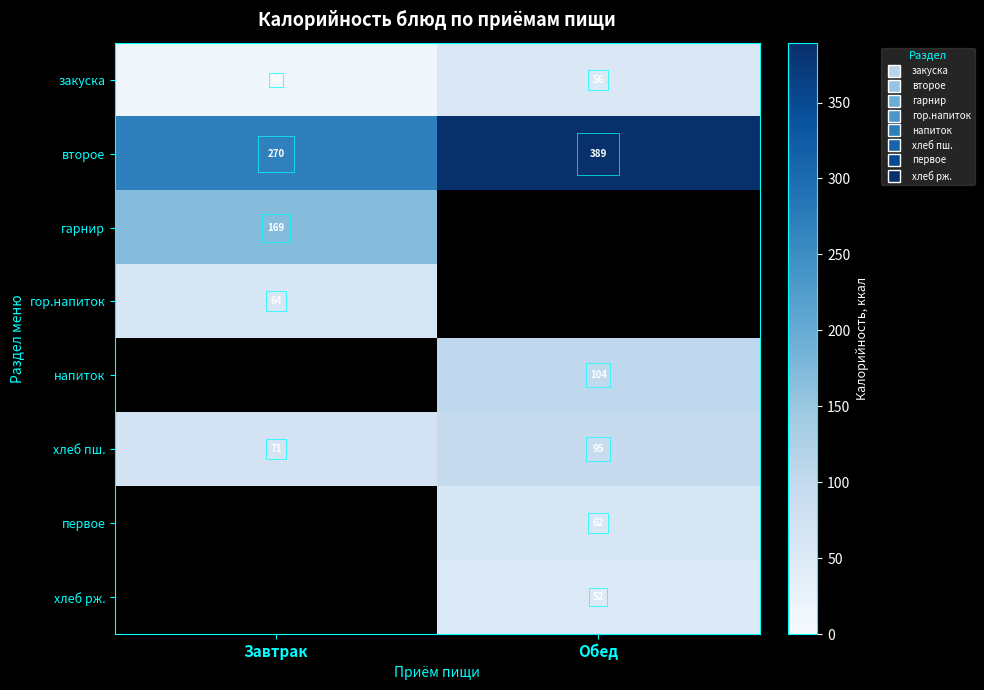

What is the approximate value of хлеб пш. at Обед?

94.7